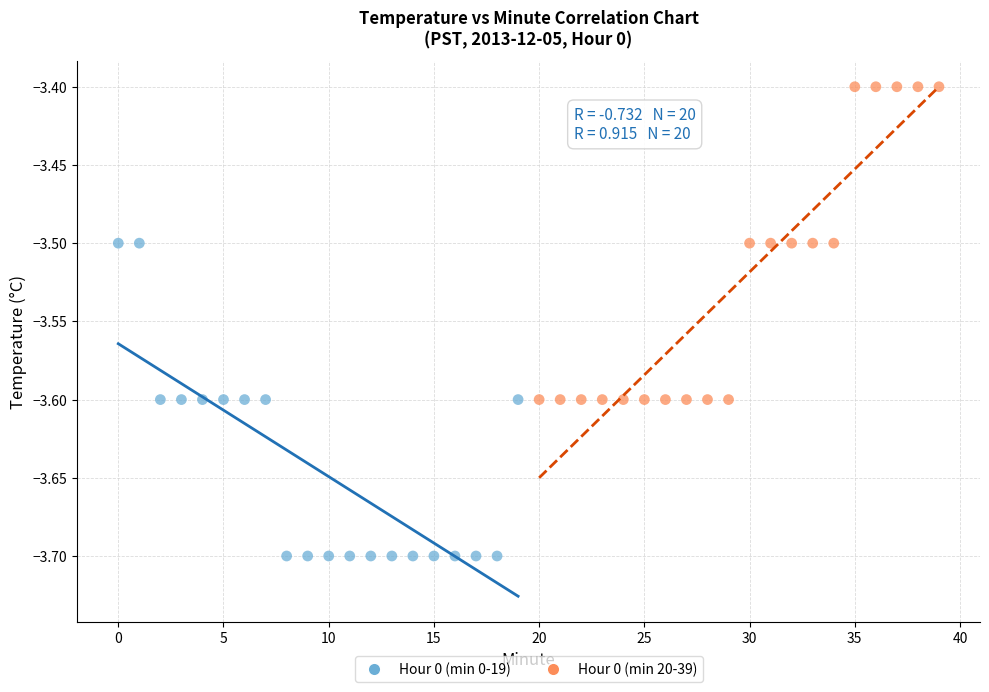

Which series reaches the maximum Y coordinate?

Hour 0 (min 20-39)